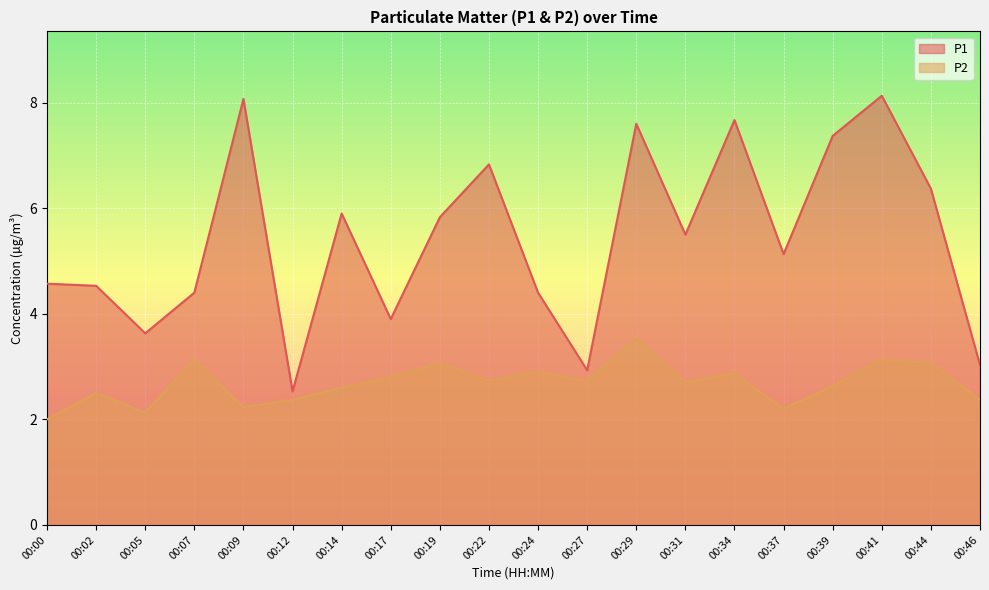

Which label corresponds to the largest value in the chart?

00:41